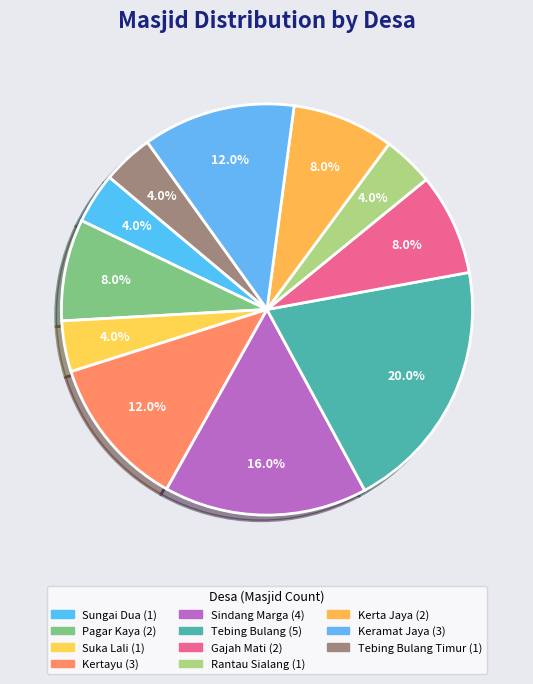

To the nearest percent, what is the average slice percentage?

9%